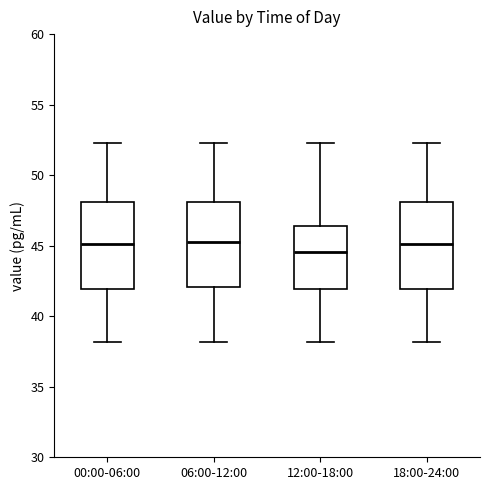

Where does the median line of the box for 06:00-12:00 sit on the y-axis? The values are not printed on the chart, so give them approximately, as read against the axis.

45.5